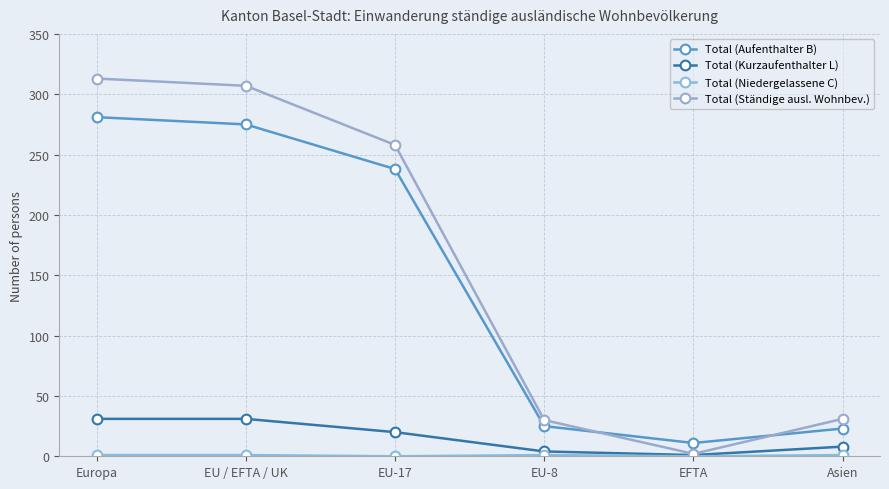

What position from the right is Asien?

1